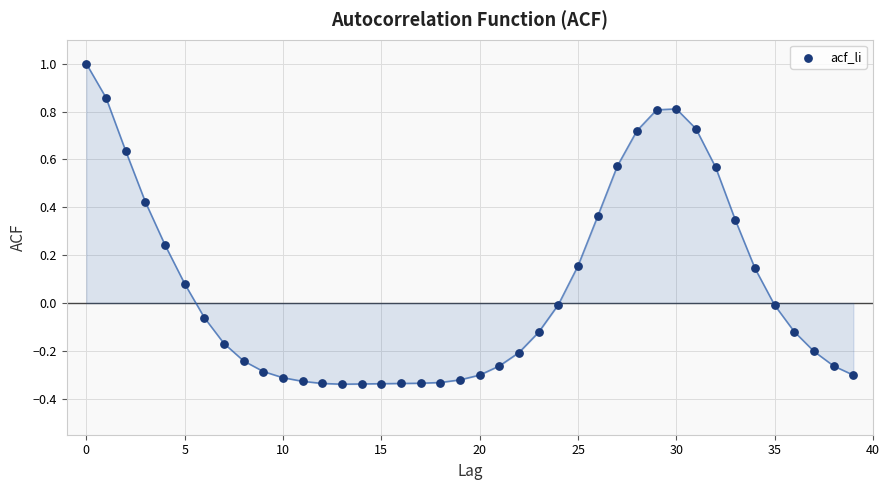

What is the range of Y values (max minus min)?

1.3